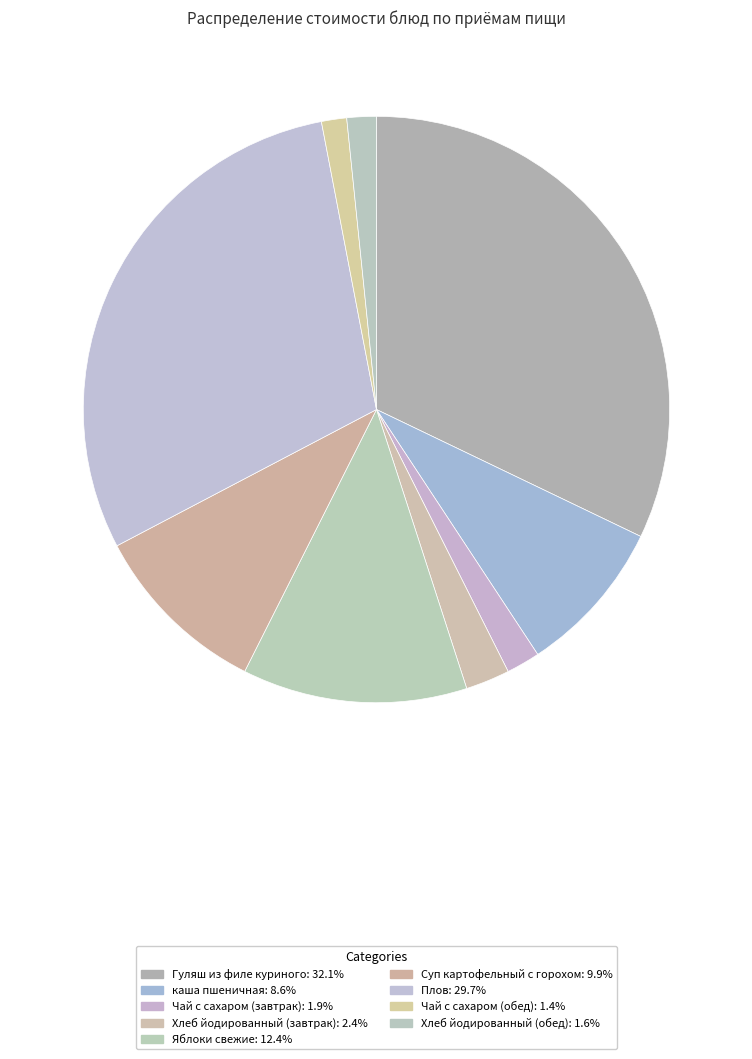

Combined, do Хлеб йодированный (обед) and Плов account for over 50%?

No